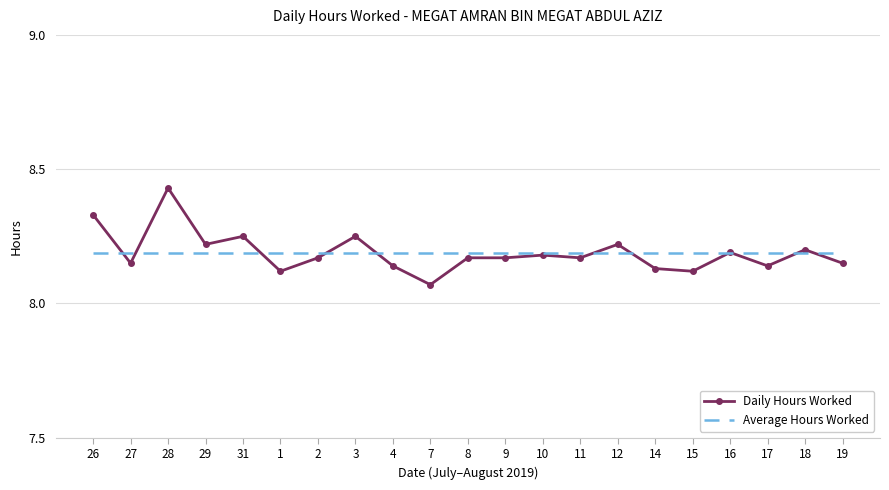

What position from the right is 14?

6